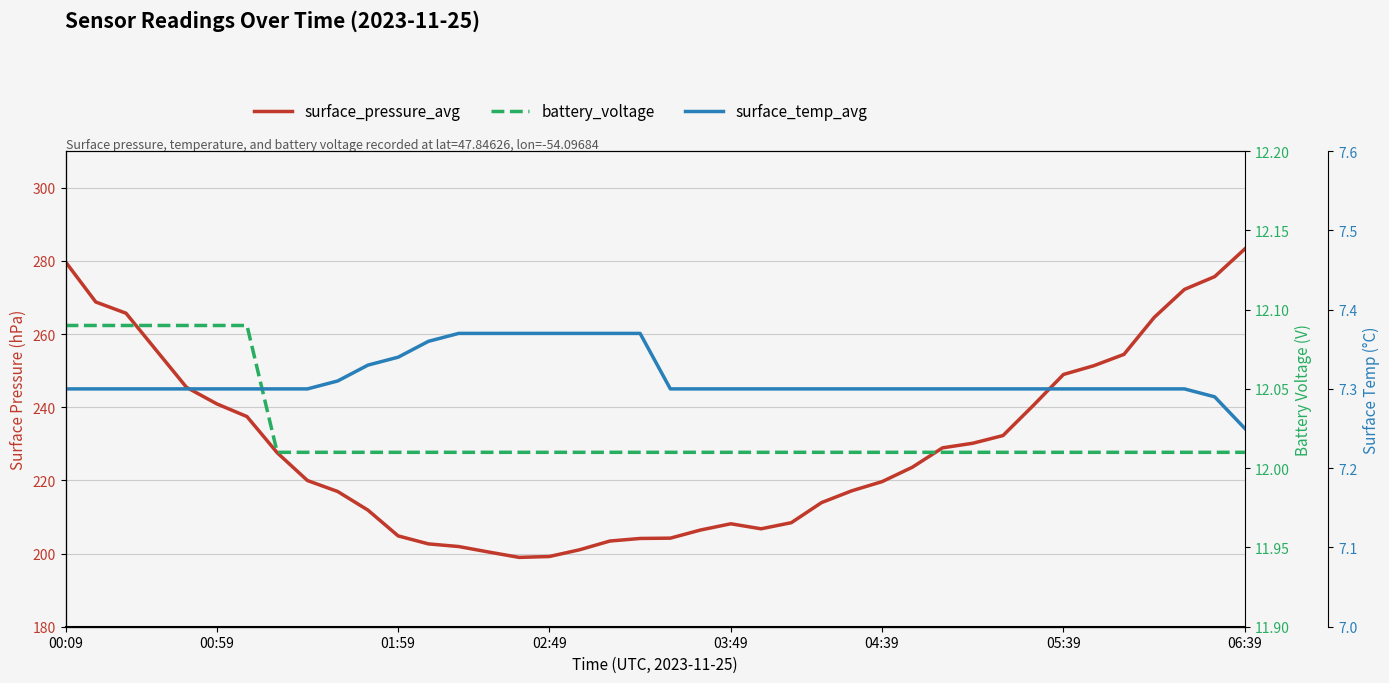

At how many categories does at least one series exceed 136?

40